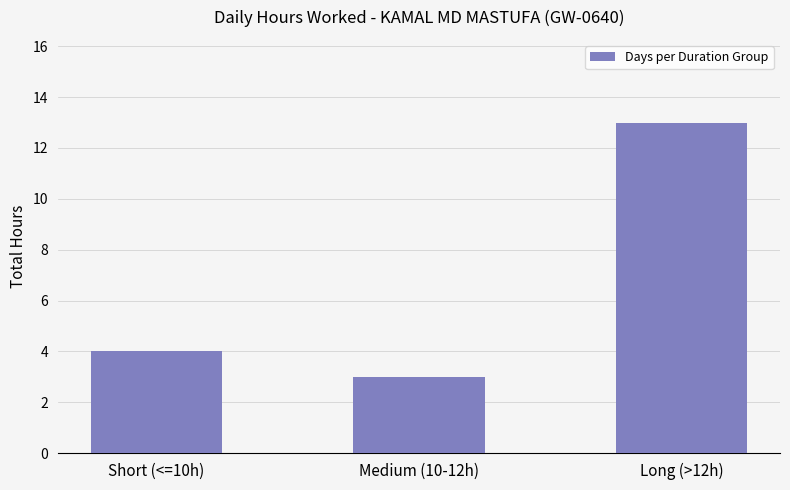

Does the chart contain stacked bars?

No